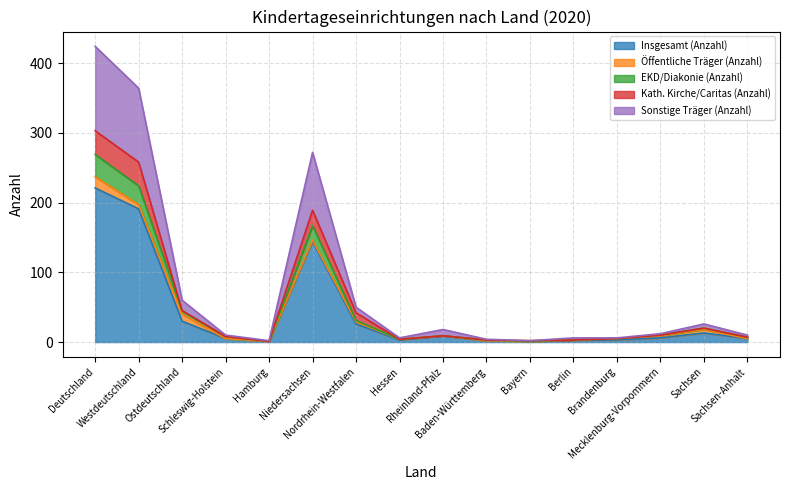

Where is the first local maximum for Insgesamt (Anzahl)?

Niedersachsen